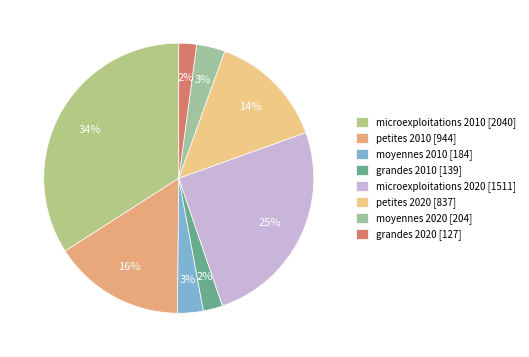

To the nearest percent, what is the combined percentage of moyennes 2020 and grandes 2010?

6%